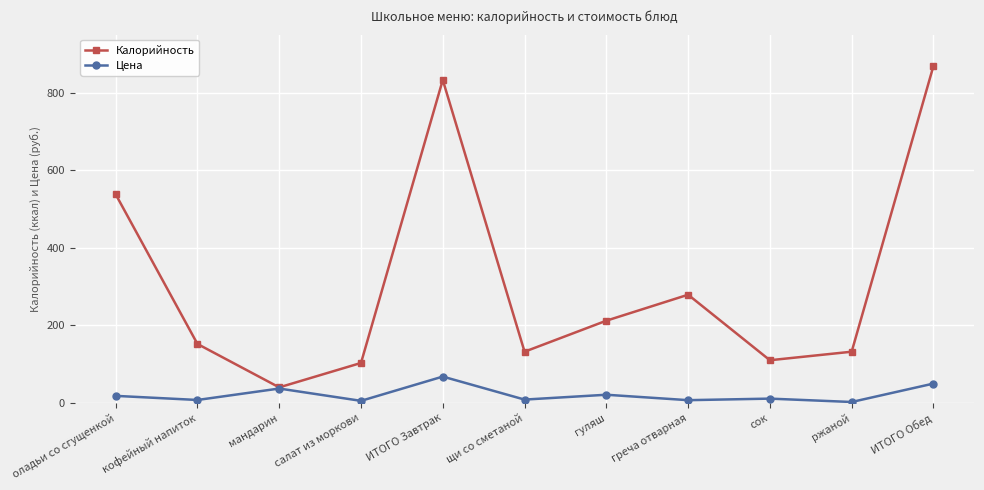

What is the difference between the Цена values at кофейный напиток and ИТОГО Обед?

42.3